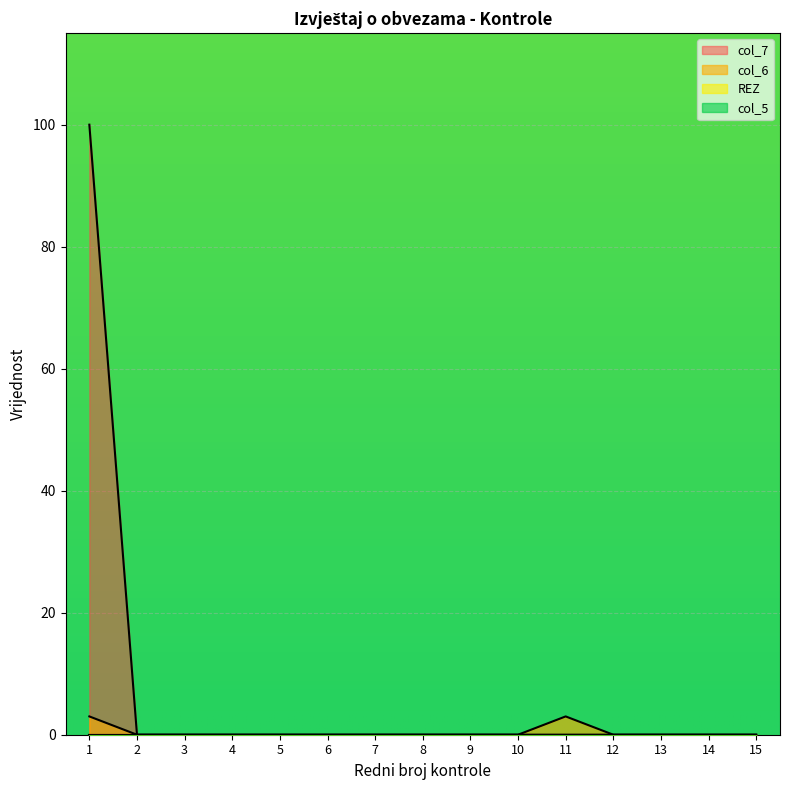

Which series has the widest spread of values?

col_7